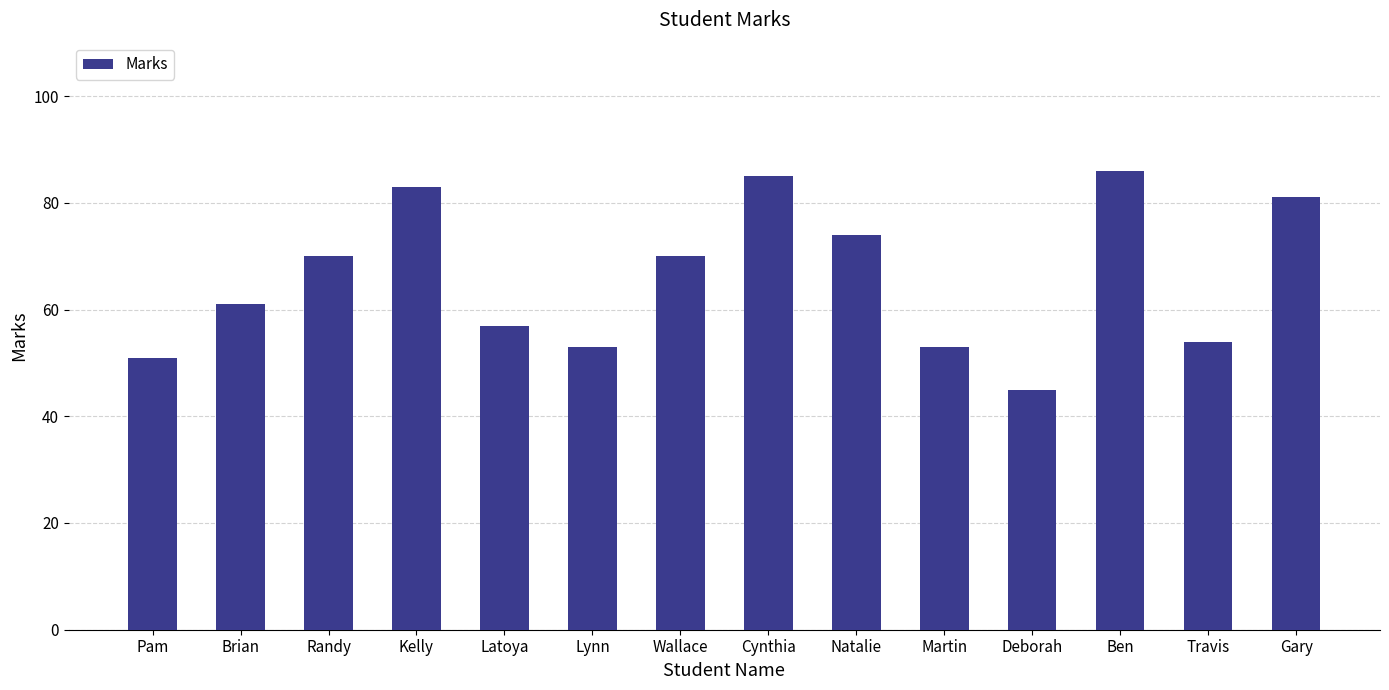

At which label is the value closest to 65?

Brian